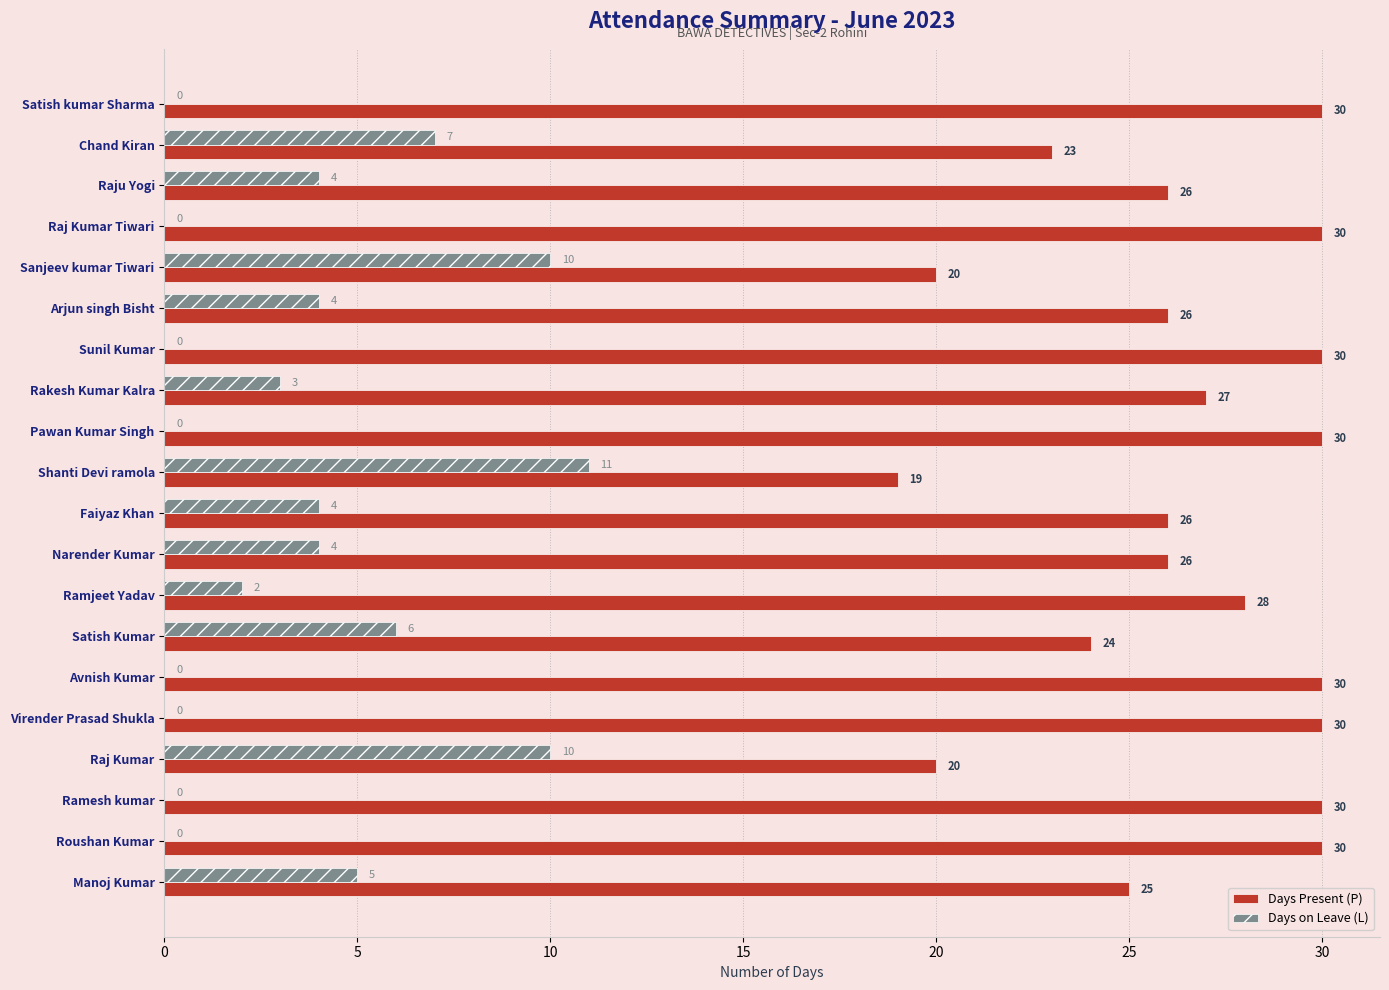

The Days on Leave (L) series shows 11 at Shanti Devi ramola. True or false?

True